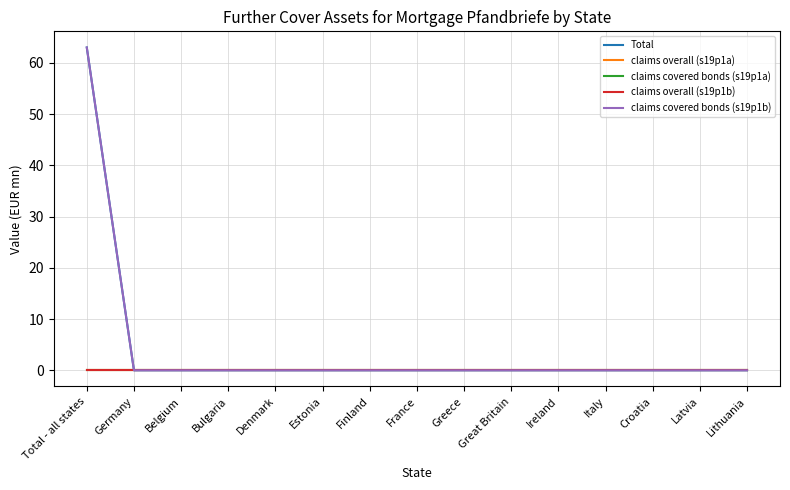

At which category does the chart reach its minimum across all series?

Germany